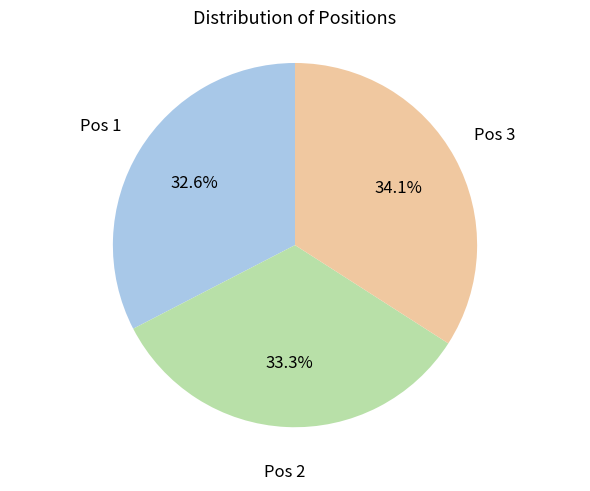

Does any single category account for the majority?

No